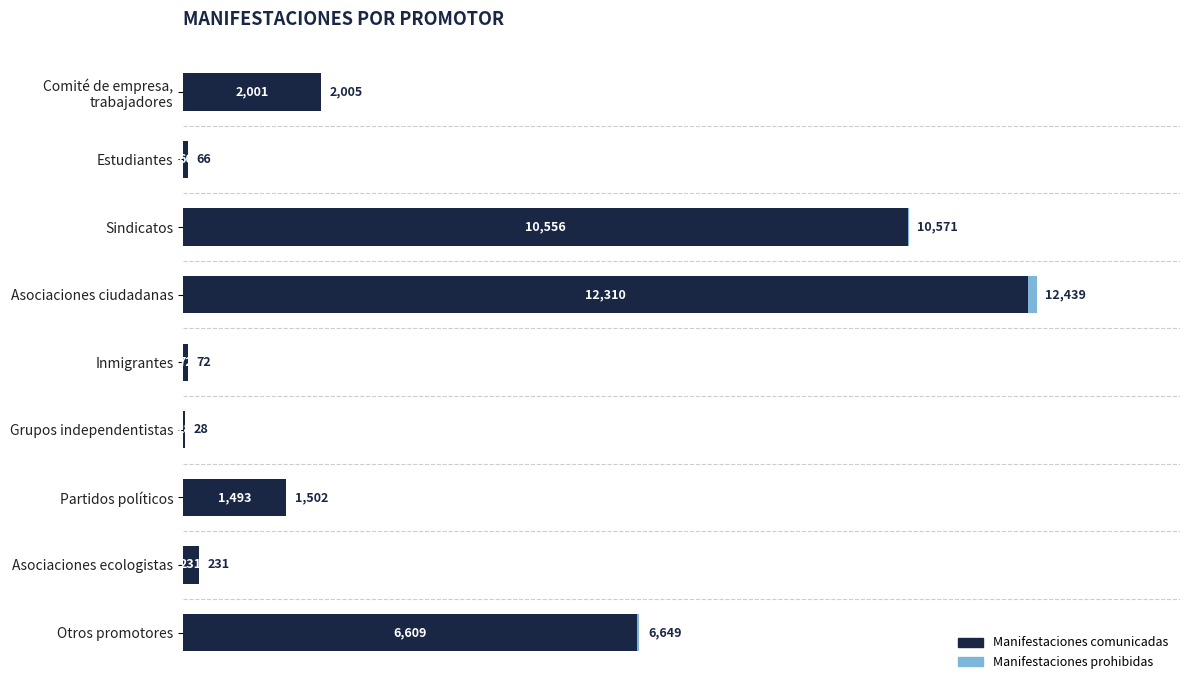

What is the highest value of the Manifestaciones comunicadas series?

12310